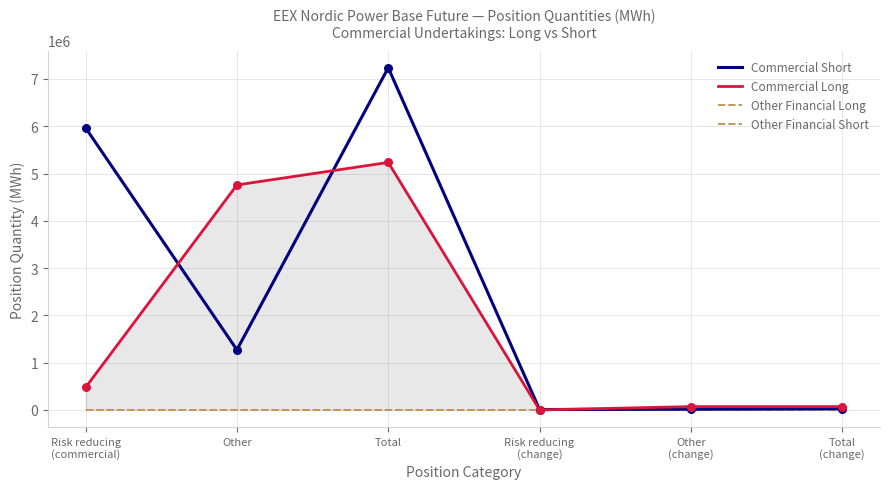

Which series contains the lowest Y value?

Commercial Long